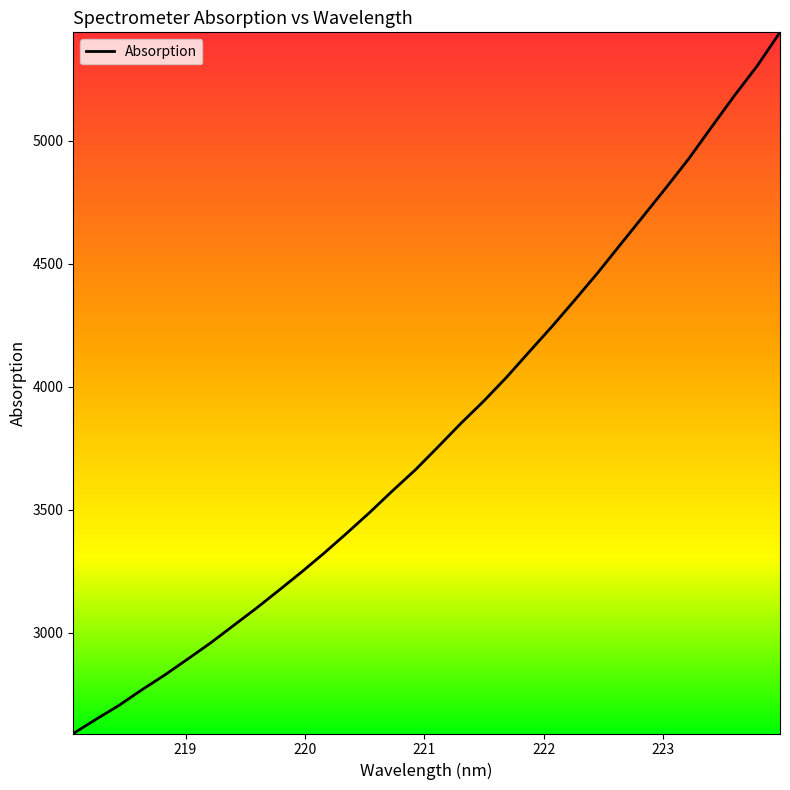

What is the difference between the maximum and minimum values?

2850.2